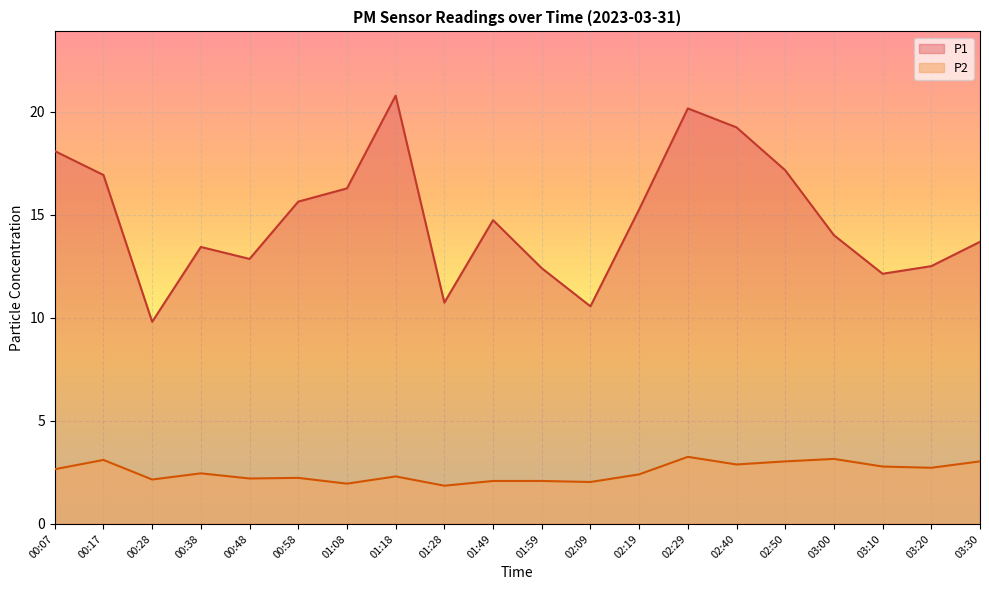

Where does the P1 series first go above 14?

00:07